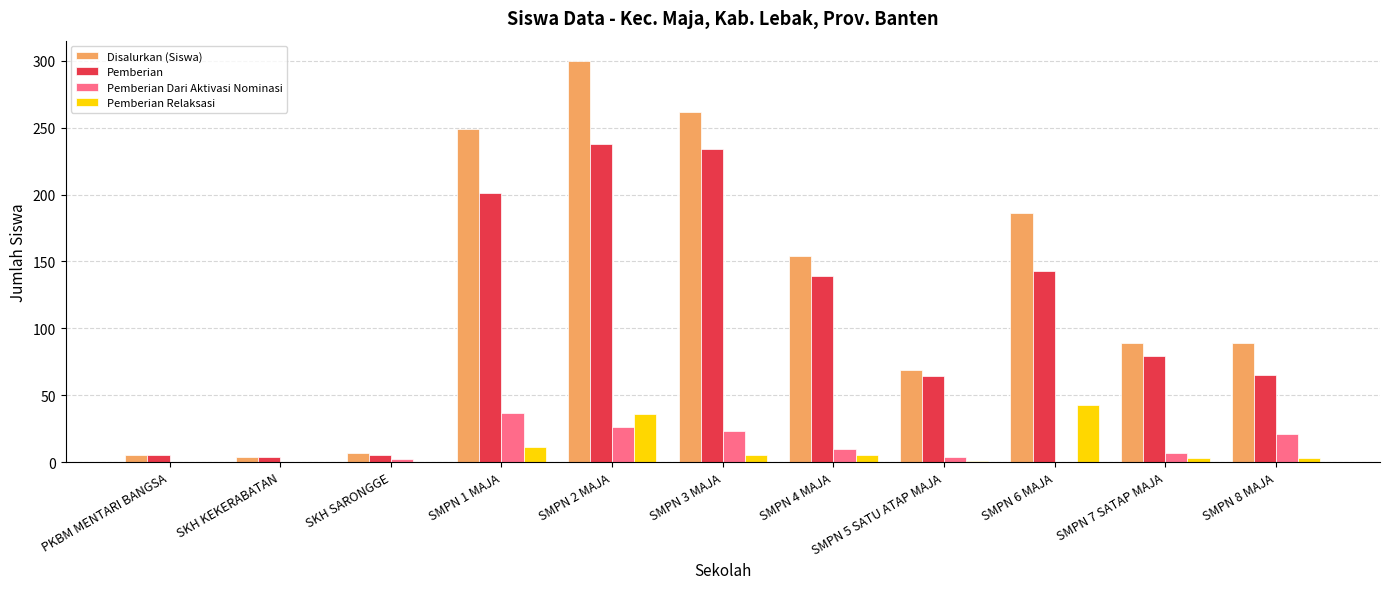

Is it true that Pemberian Relaksasi equals 20 at SKH KEKERABATAN?

False